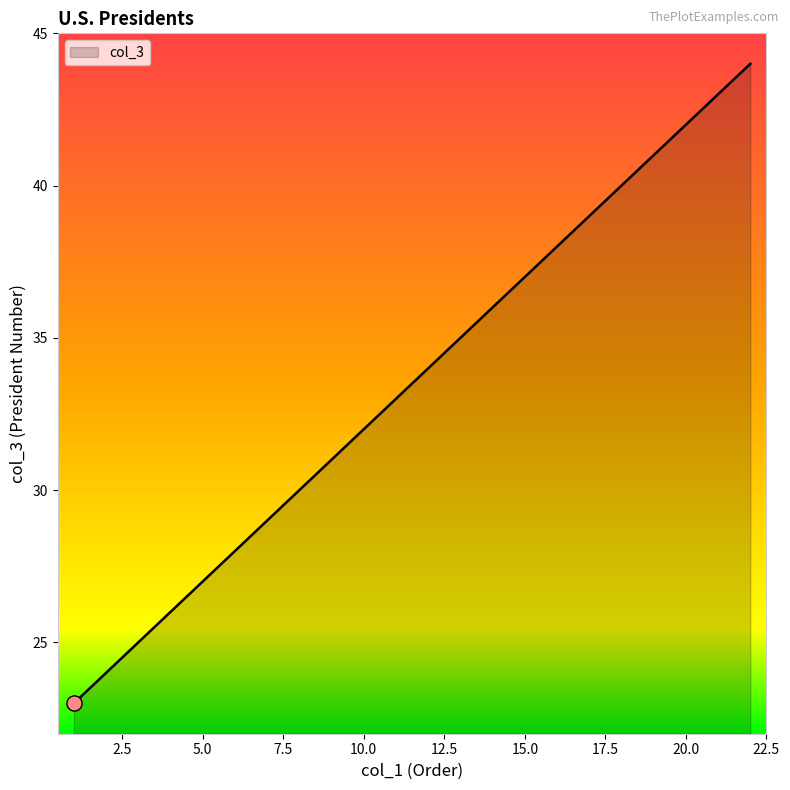

What is the difference between the maximum and minimum values?

21